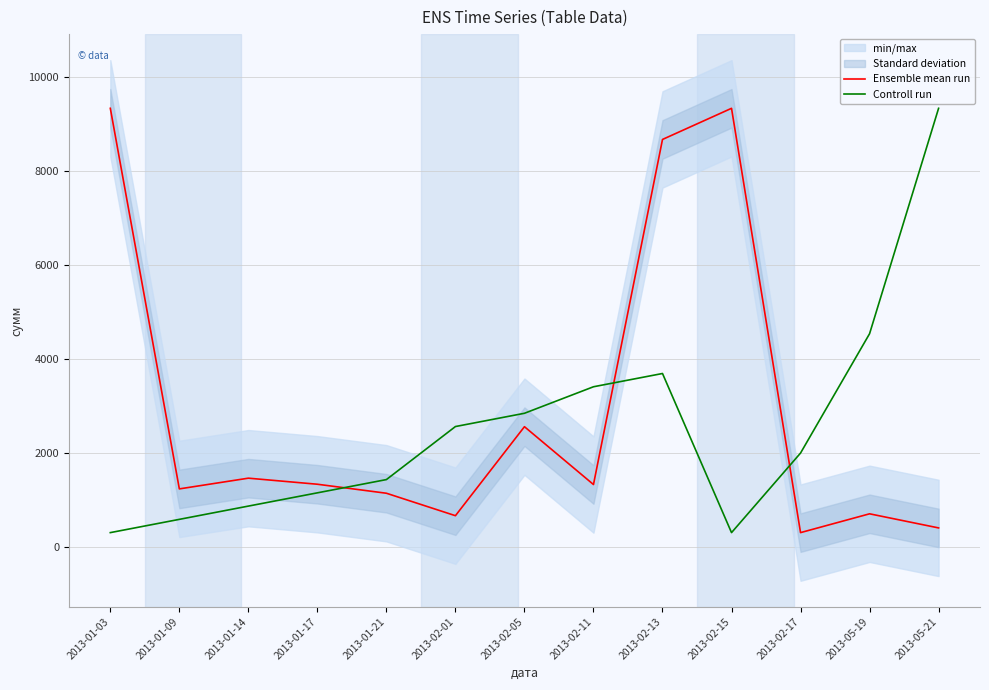

Reading left to right, transcribe all the data shown in this chart.

Ensemble mean run: 2013-01-03=9325.0	2013-01-09=1230.0	2013-01-14=1458.0	2013-01-17=1329.0	2013-01-21=1137.5	2013-02-01=660.0	2013-02-05=2553.0	2013-02-11=1323.0	2013-02-13=8662.8	2013-02-15=9325.0	2013-02-17=300.0	2013-05-19=700.0	2013-05-21=400.0
Controll run: 2013-01-03=300.0	2013-01-09=582.0	2013-01-14=864.1	2013-01-17=1146.1	2013-01-21=1428.1	2013-02-01=2556.2	2013-02-05=2838.3	2013-02-11=3402.3	2013-02-13=3684.4	2013-02-15=300.0	2013-02-17=1992.2	2013-05-19=4530.5	2013-05-21=9325.0